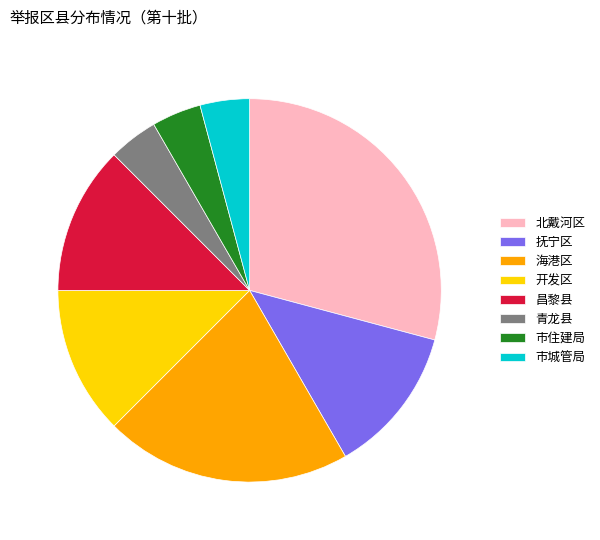

How many slices are in this pie chart?

8